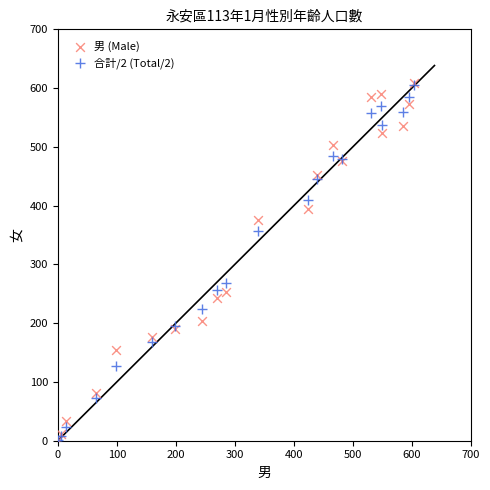

In the 男 (Male) series, what Y value is closest to 304?

253.0